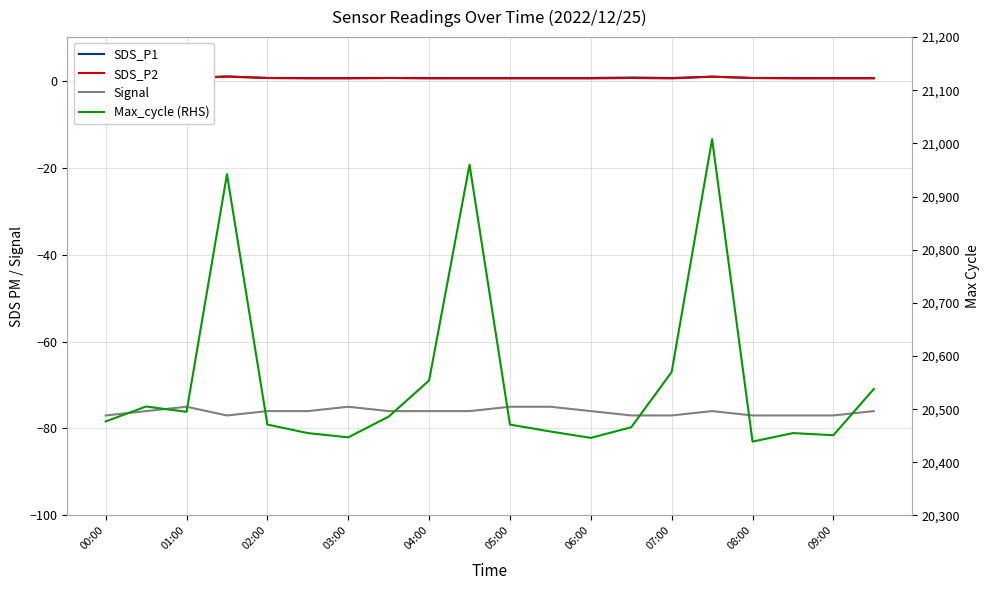

The Signal series shows -101 at 03:00. True or false?

False